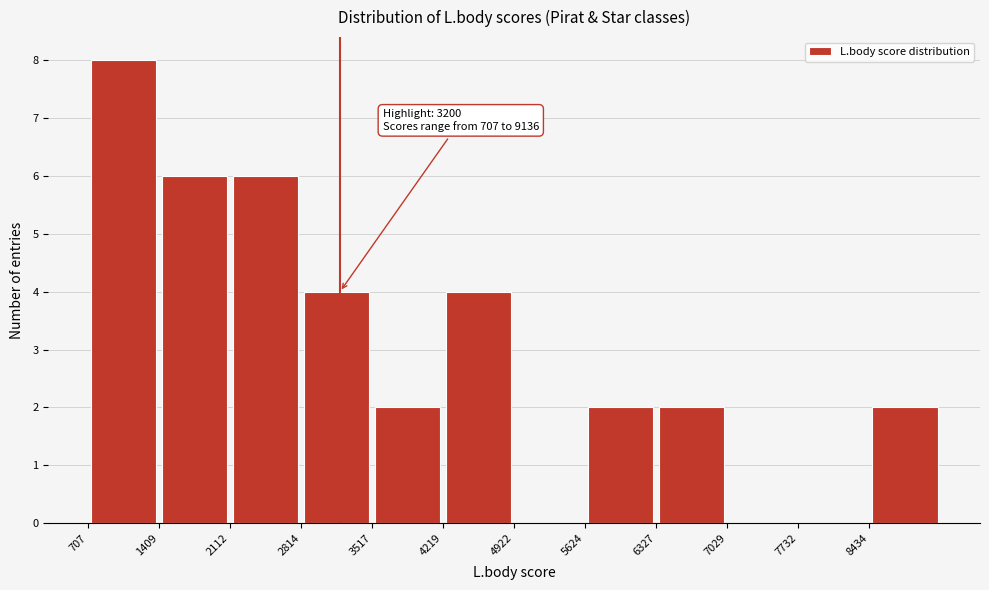

Which range on the x-axis has the tallest bar?

700 to 1400